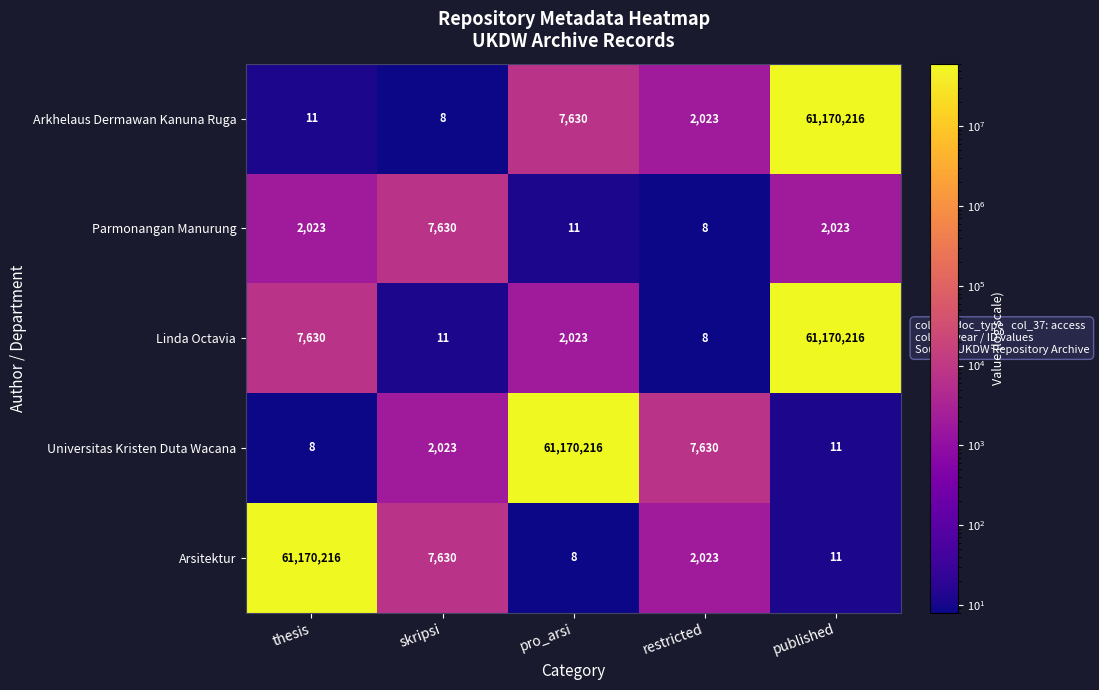

What is the greatest value displayed?

61170216